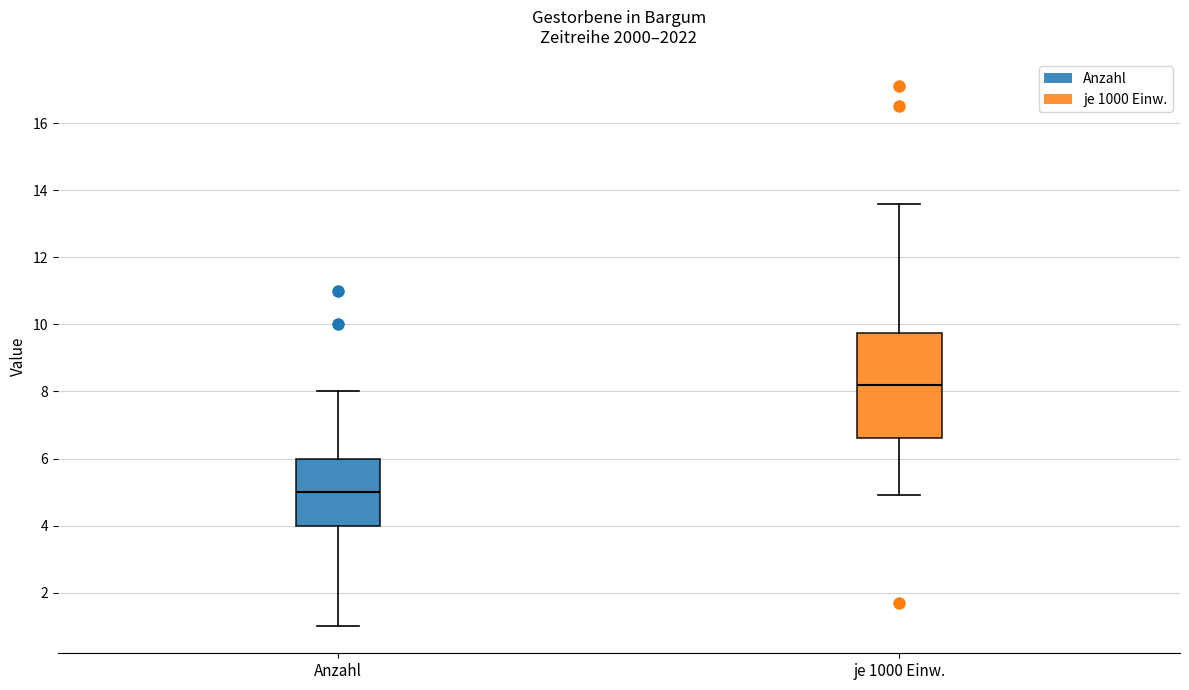

Which box is the tallest, from its lower edge to its upper edge?

je 1000 Einw.